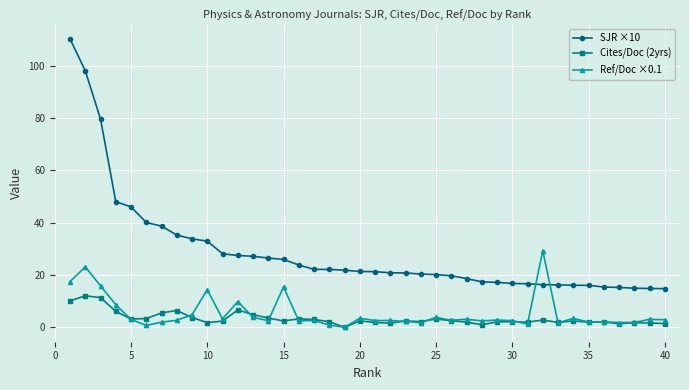

True or false: Cites/Doc (2yrs) and SJR ×10 intersect in this chart.

False